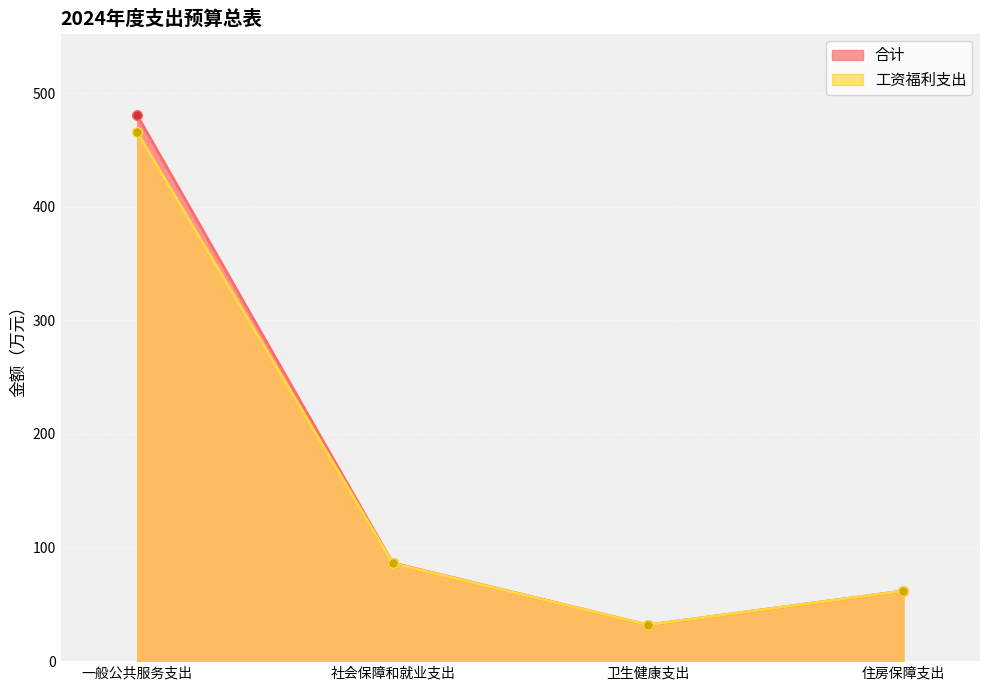

What is the label of the 3rd point from the right?

社会保障和就业支出